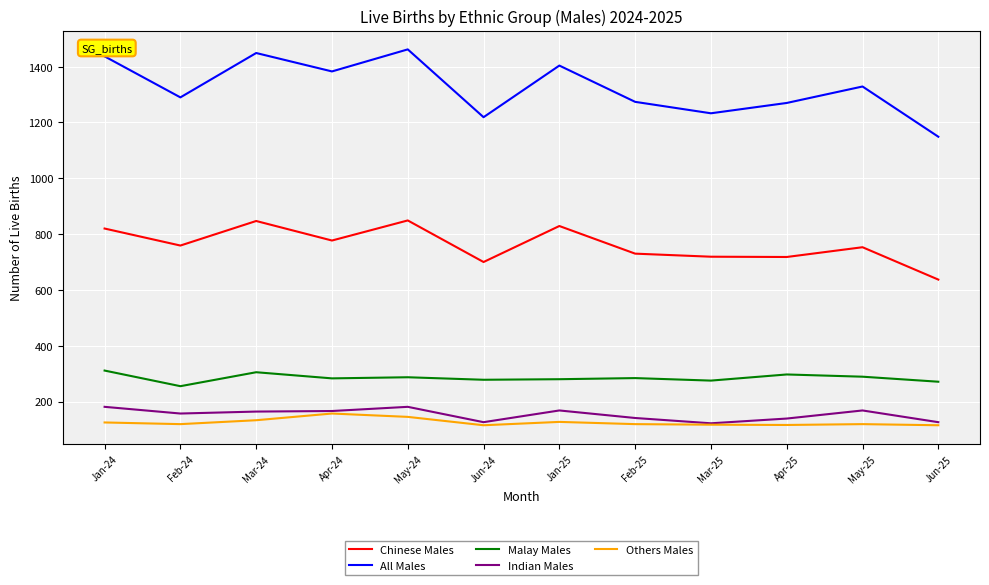

In Malay Males, how many points are higher than both neighbors (excluding endpoints)?

4